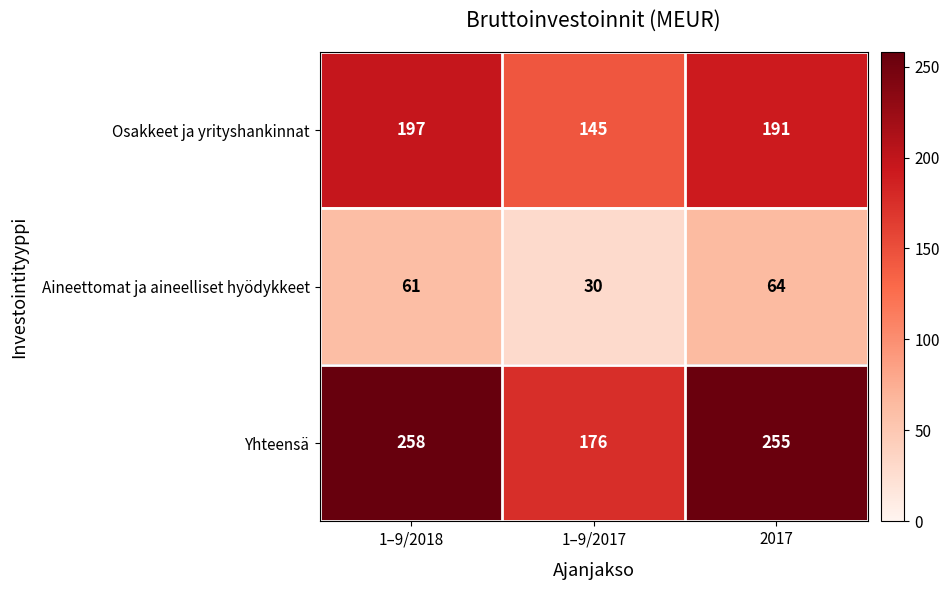

Count the number of data series in this chart.

3